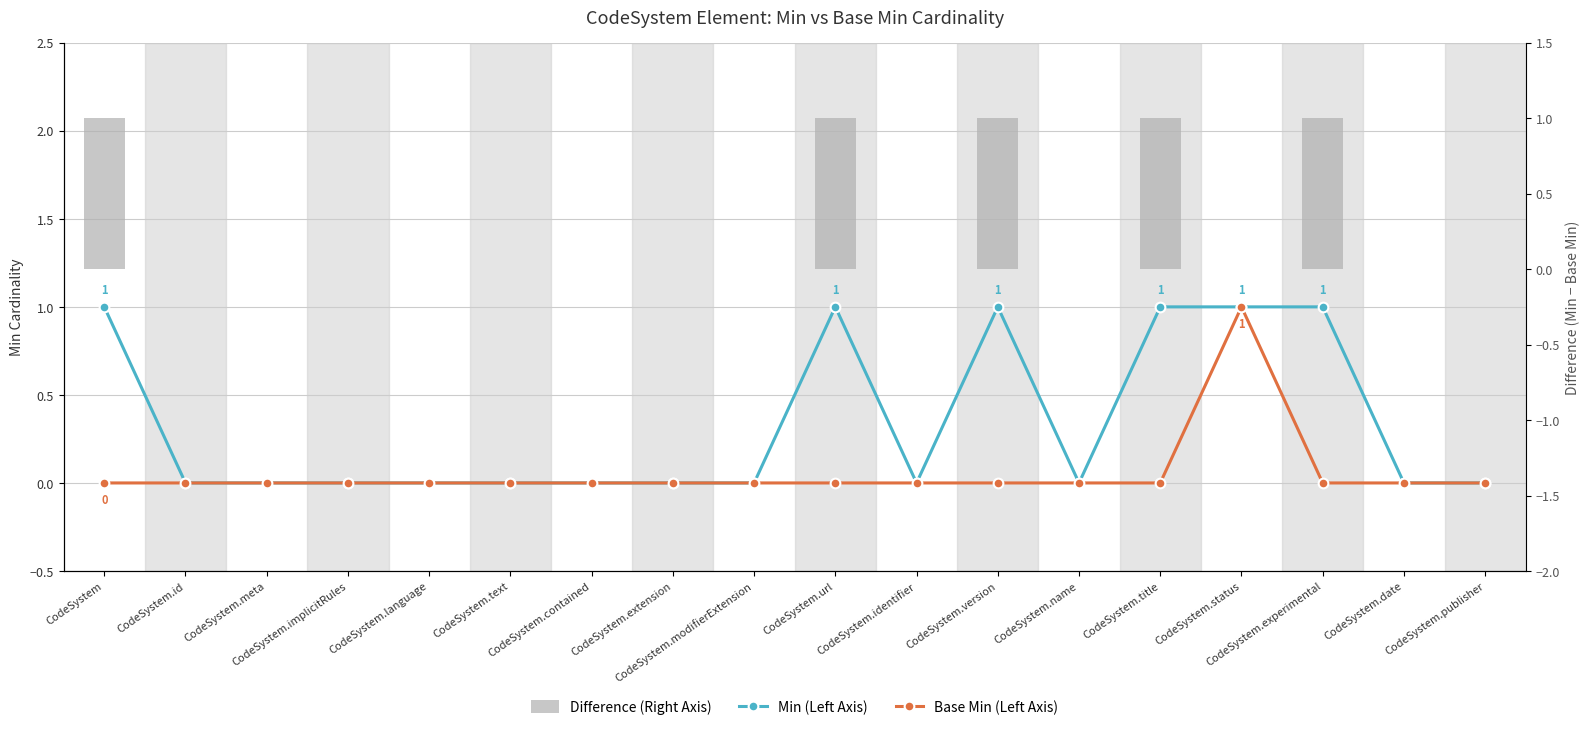

List the labels in order of Difference (Min - Base Min) value, smallest first.

CodeSystem.id, CodeSystem.meta, CodeSystem.implicitRules, CodeSystem.language, CodeSystem.text, CodeSystem.contained, CodeSystem.extension, CodeSystem.modifierExtension, CodeSystem.identifier, CodeSystem.name, CodeSystem.status, CodeSystem.date, CodeSystem.publisher, CodeSystem, CodeSystem.url, CodeSystem.version, CodeSystem.title, CodeSystem.experimental